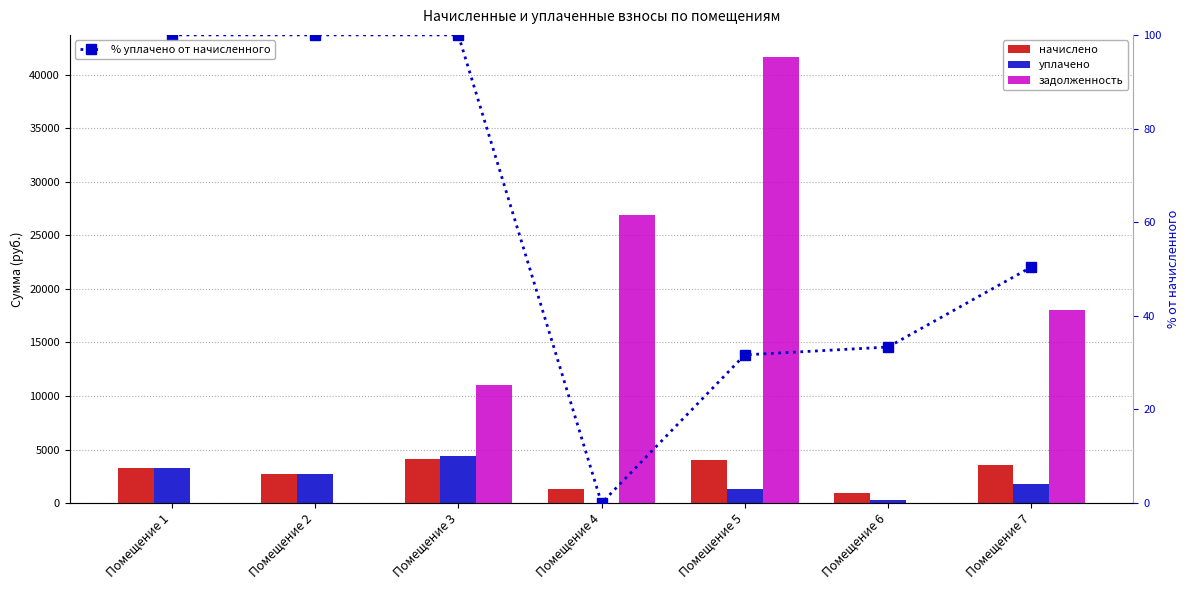

Rank the categories by начислено value from highest to lowest.

Помещение 3, Помещение 5, Помещение 7, Помещение 1, Помещение 2, Помещение 4, Помещение 6